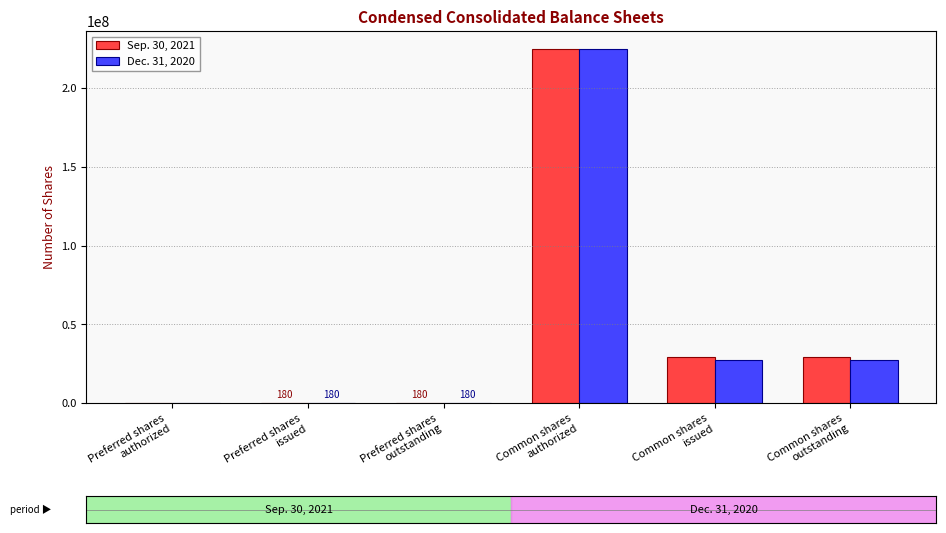

At how many categories does at least one series exceed 138987391?

1